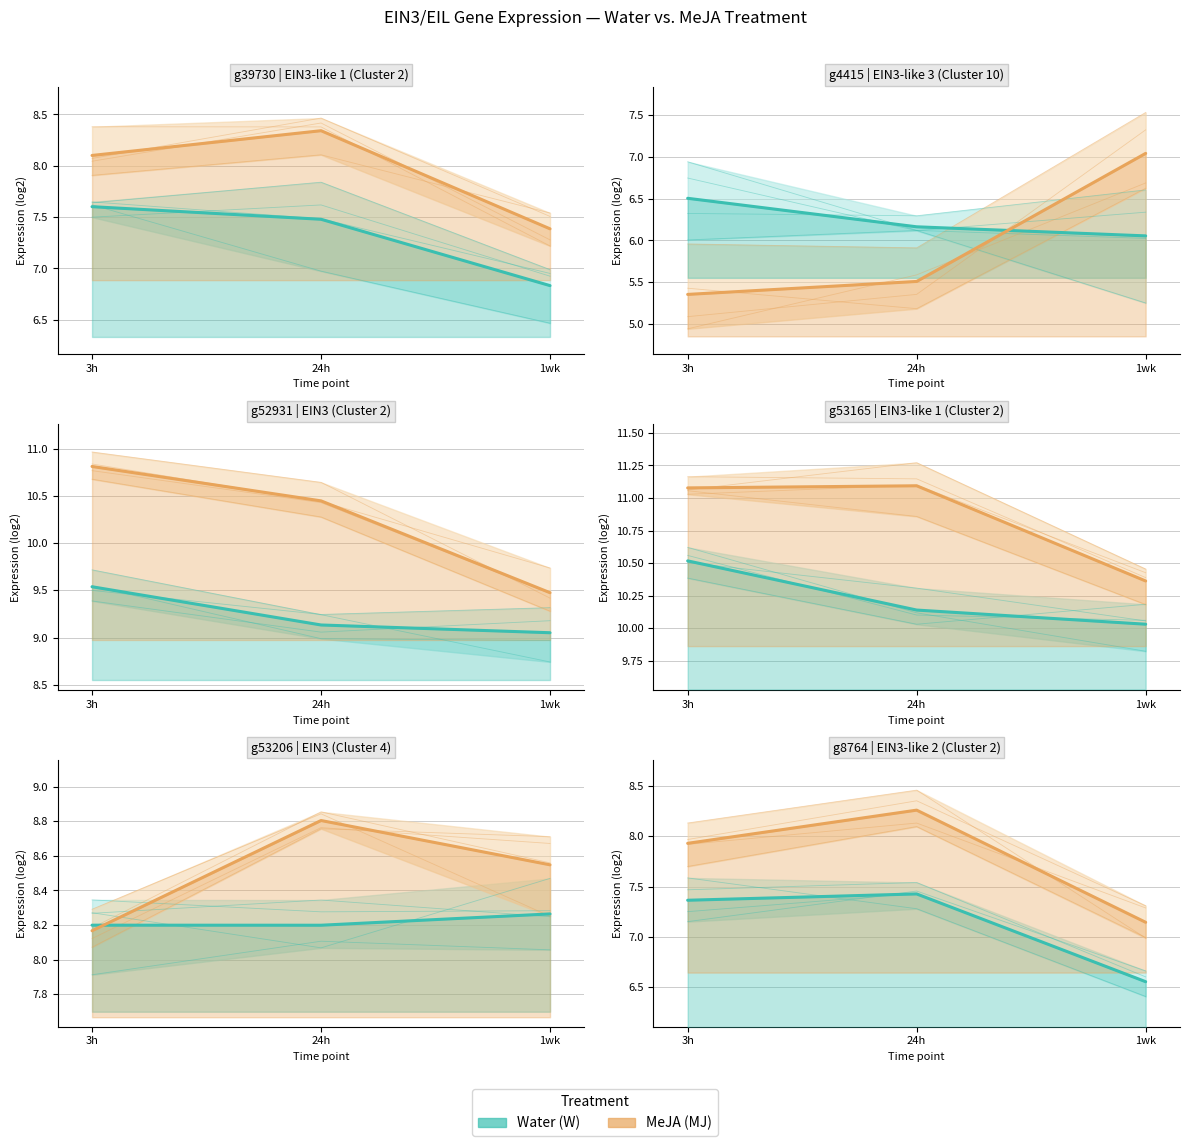

The value of W_3h_Avg at g39730 is 11.8. True or false?

False